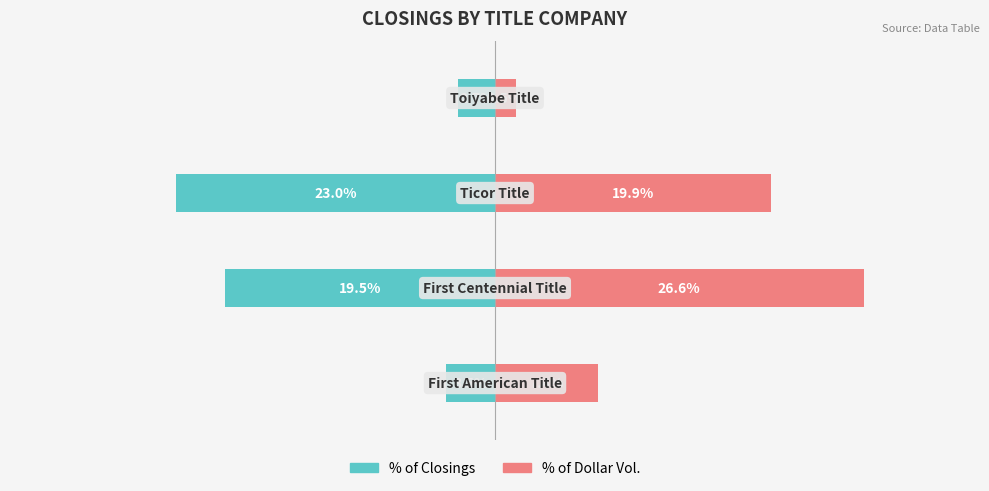

List the series in order of their peak value, highest first.

% of Dollar Vol., % of Closings